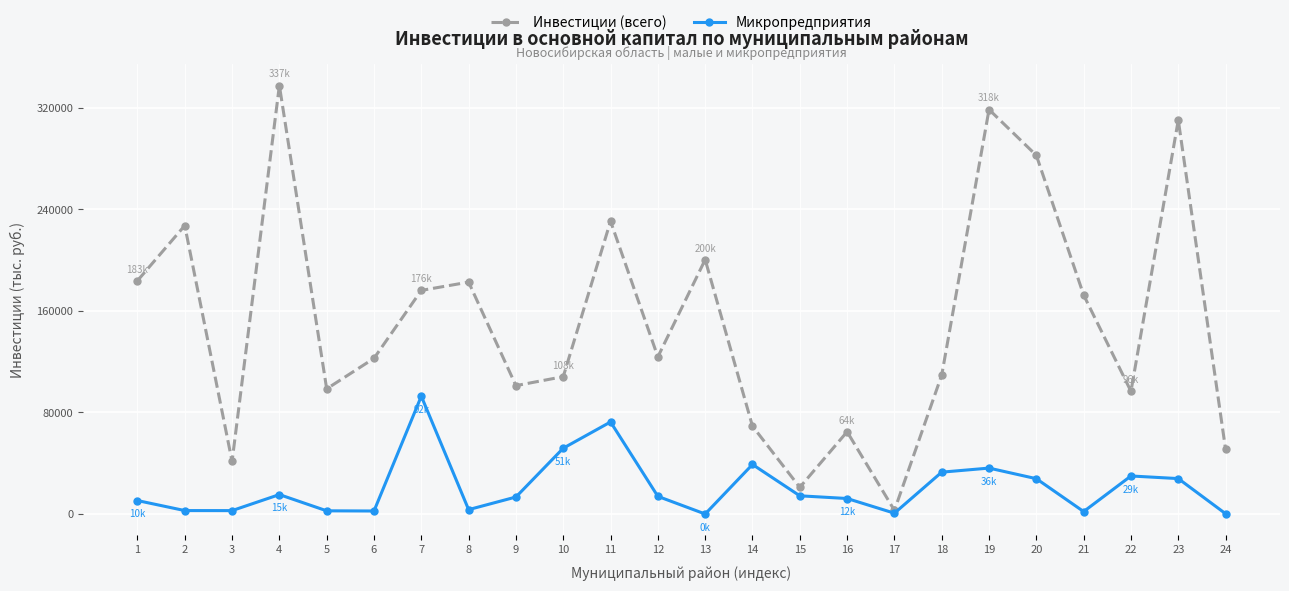

Which series has the largest range (max minus min)?

Инвестиции (всего)